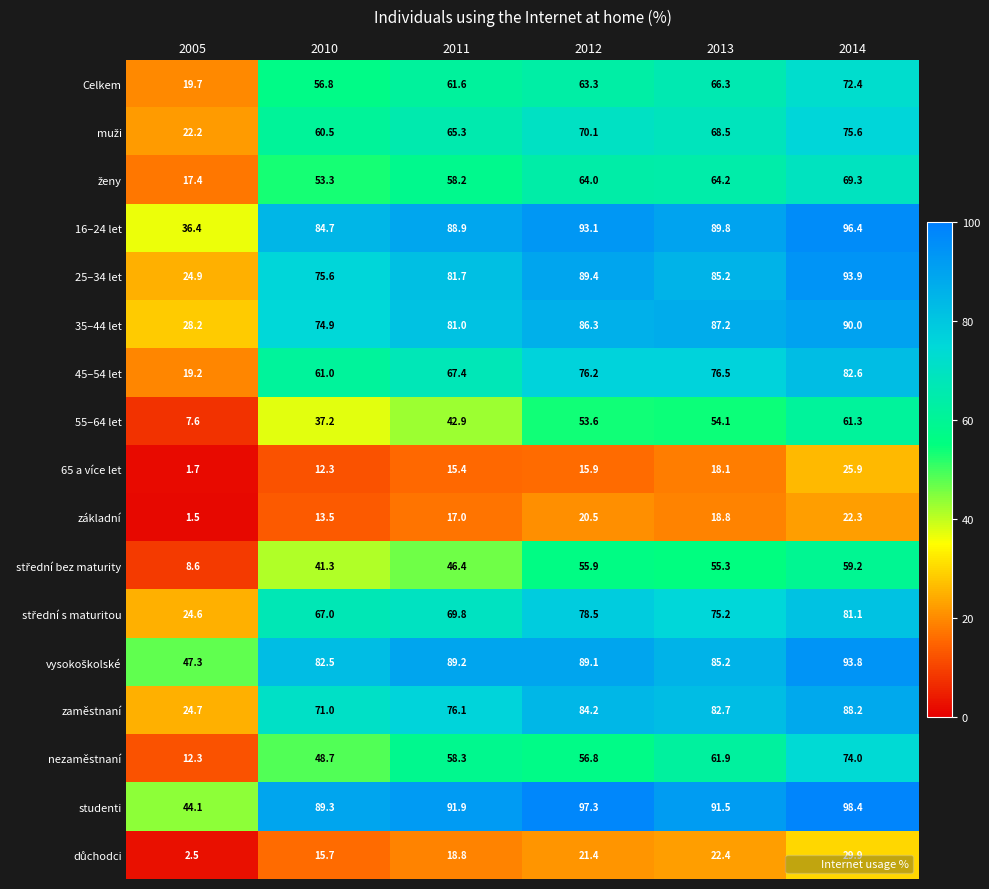

True or false: 65 a více let has a value of 1.7 at 2005.

True